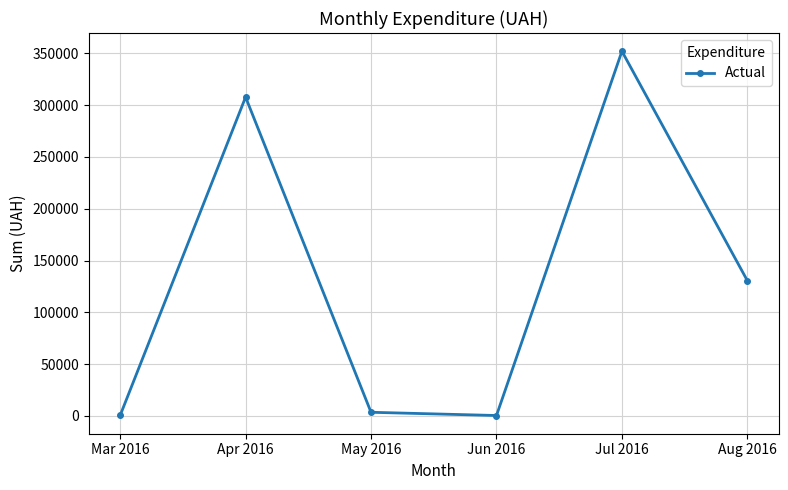

Does the chart display data point markers on the line(s)?

Yes